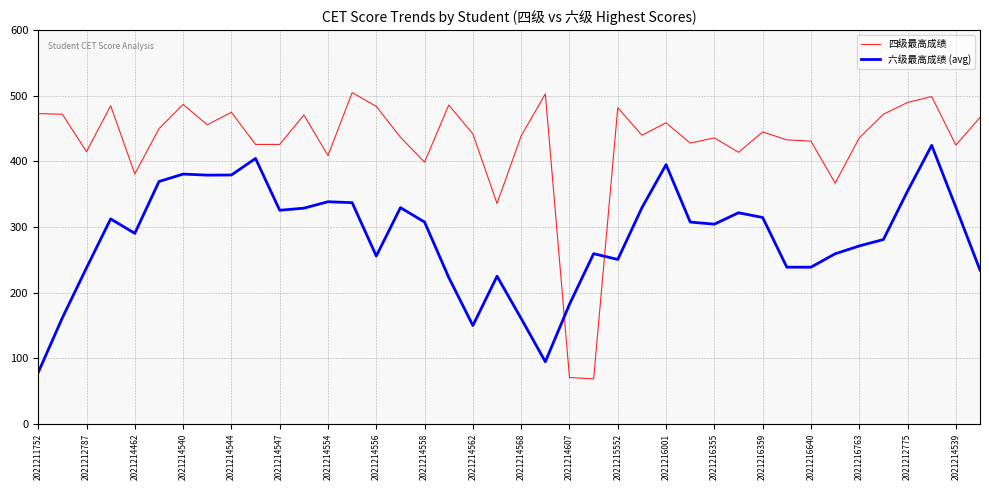

List the series in order of their overall mean, highest first.

四级最高成绩, 六级最高成绩 (avg)